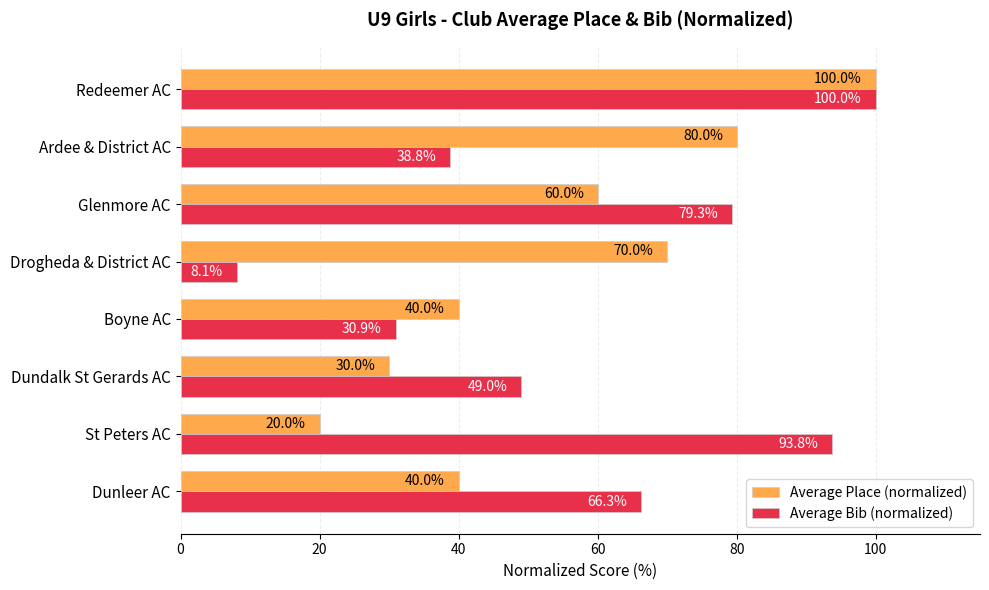

What is the total value across all series at Dundalk St Gerards AC?

79.0